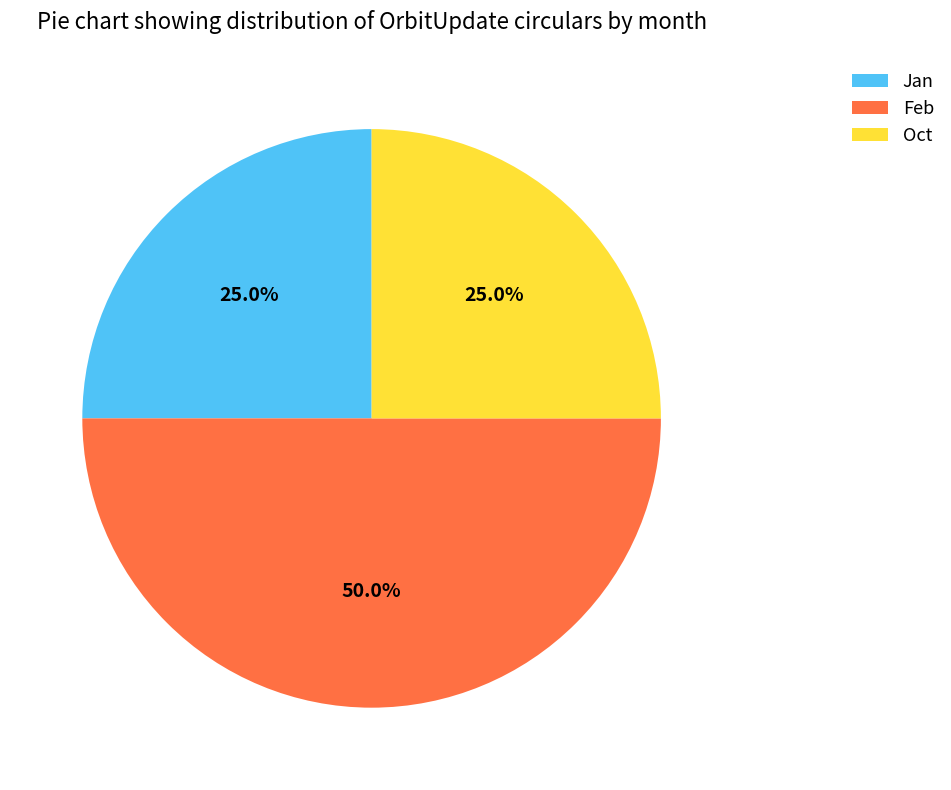

What percentage do Feb and Oct together represent?

75.0%